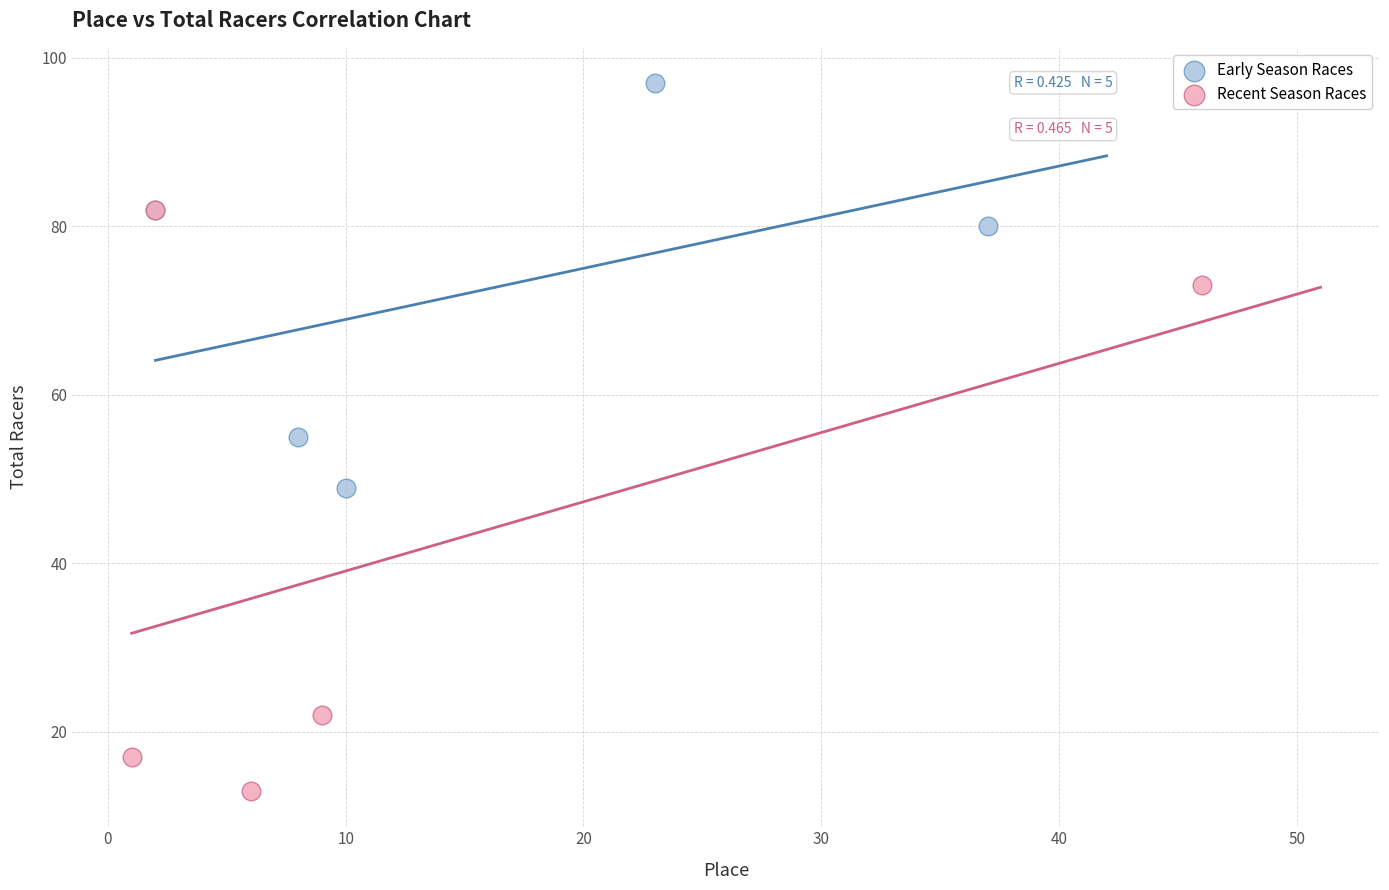

Which series contains the highest Y value?

Early Season Races